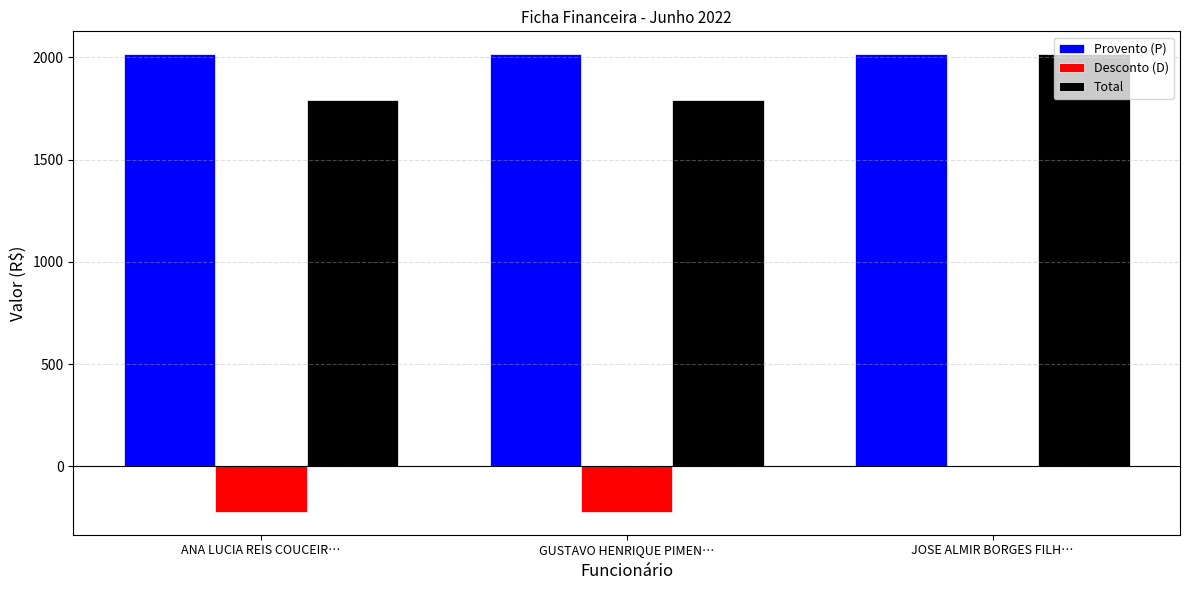

Are the bars horizontal?

No